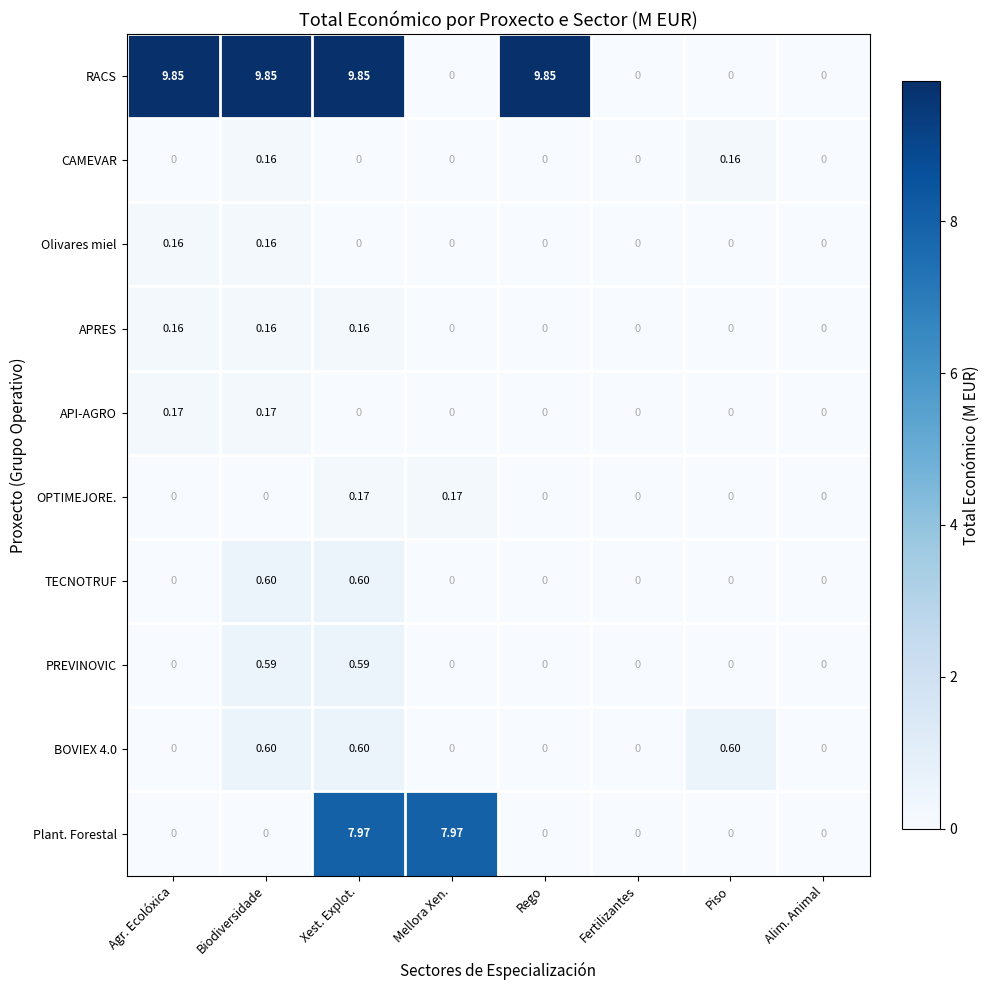

Which series changed the most between Biodiversidade and Xest. Explot.?

Plant. Forestal